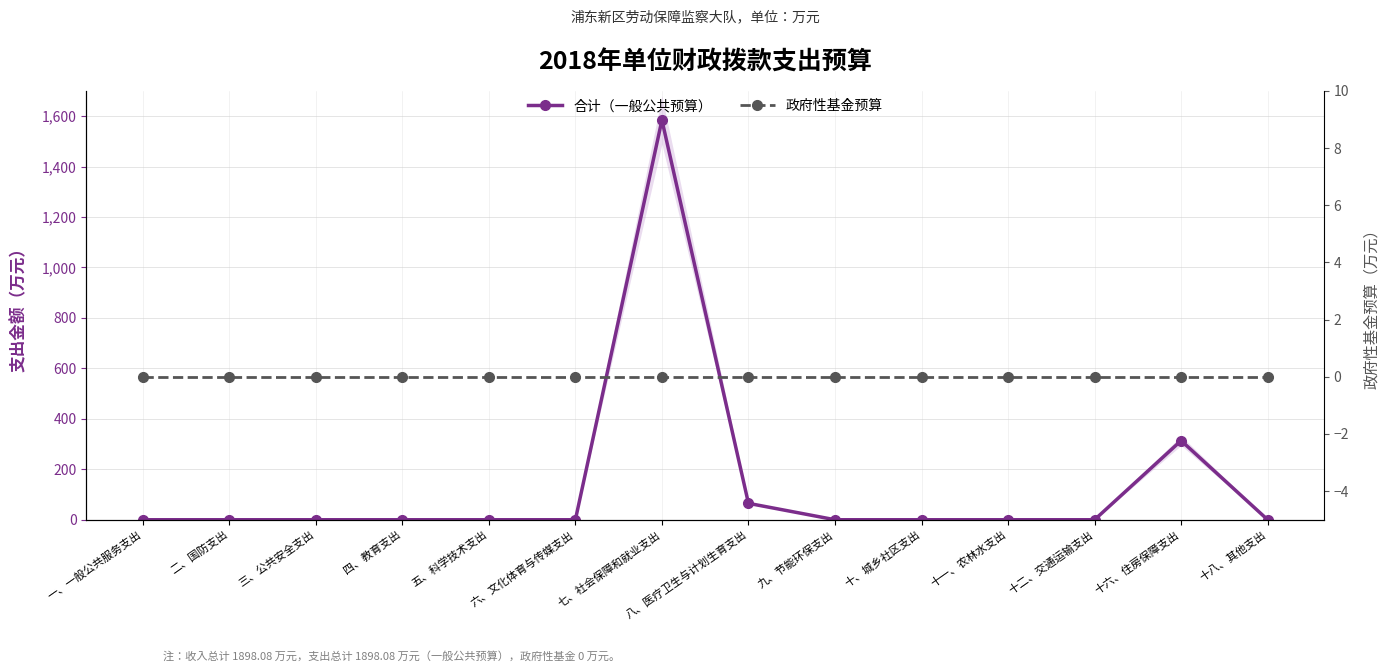

Count the number of data series in this chart.

2